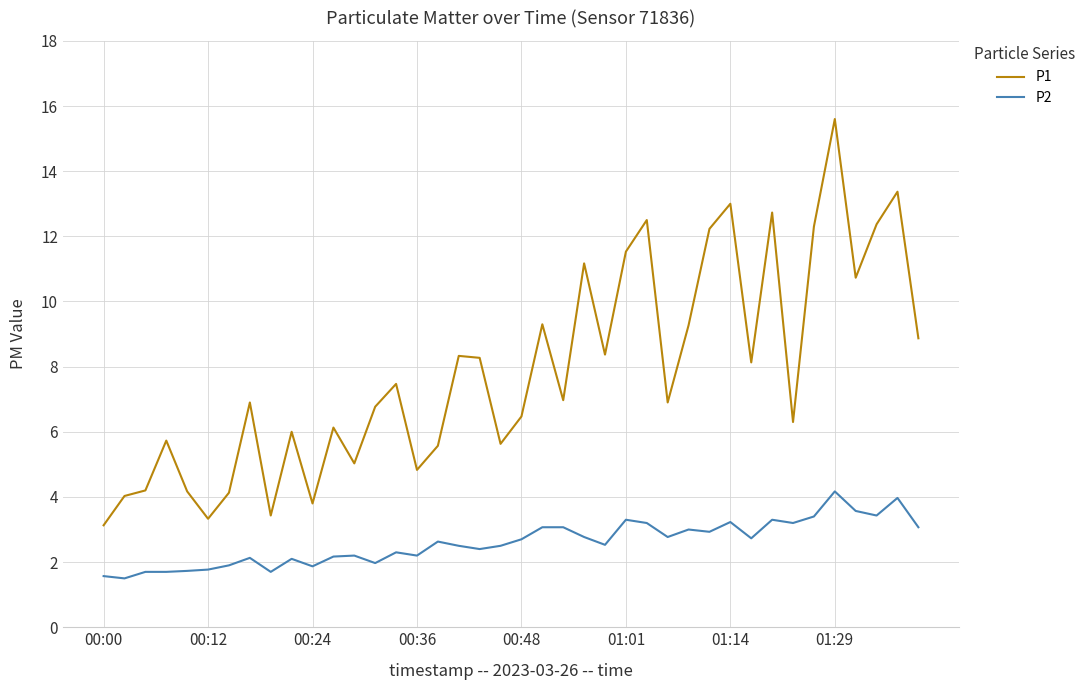

List the series in order of their overall mean, lowest first.

P2, P1